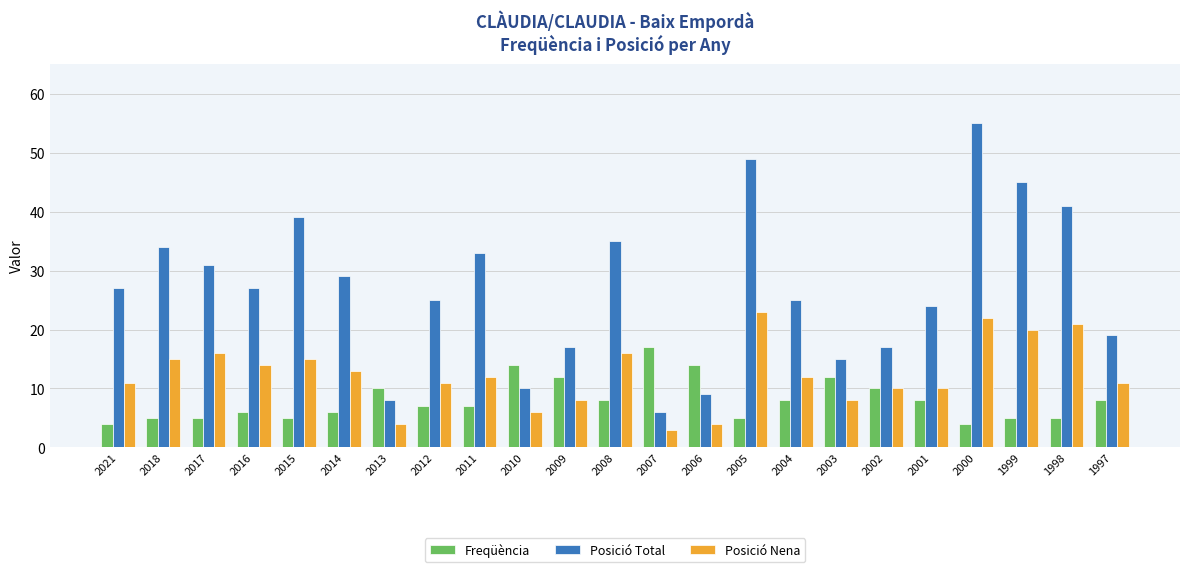

True or false: Freqüència has a value of 5 at 2010.

False